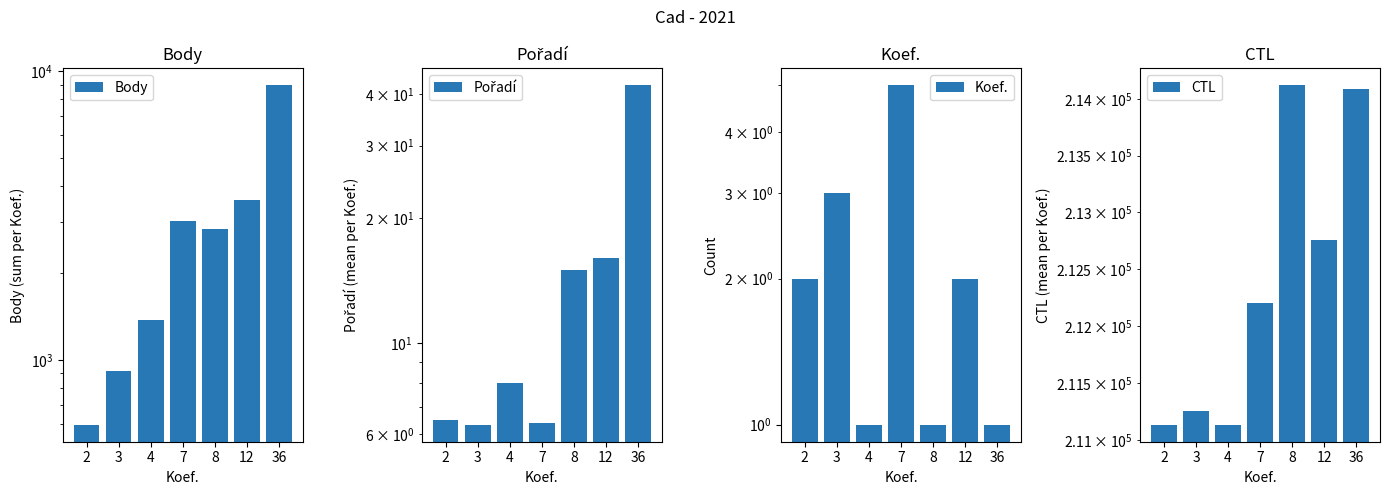

What is the value of the Body bar at the 3rd from the left?

1376.0